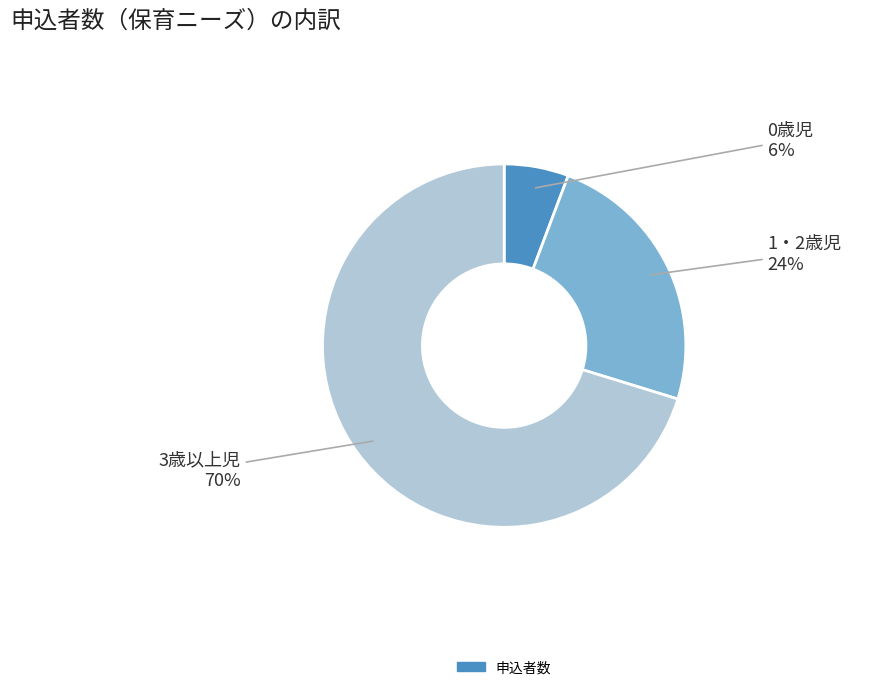

To the nearest percent, what is the average slice percentage?

33%